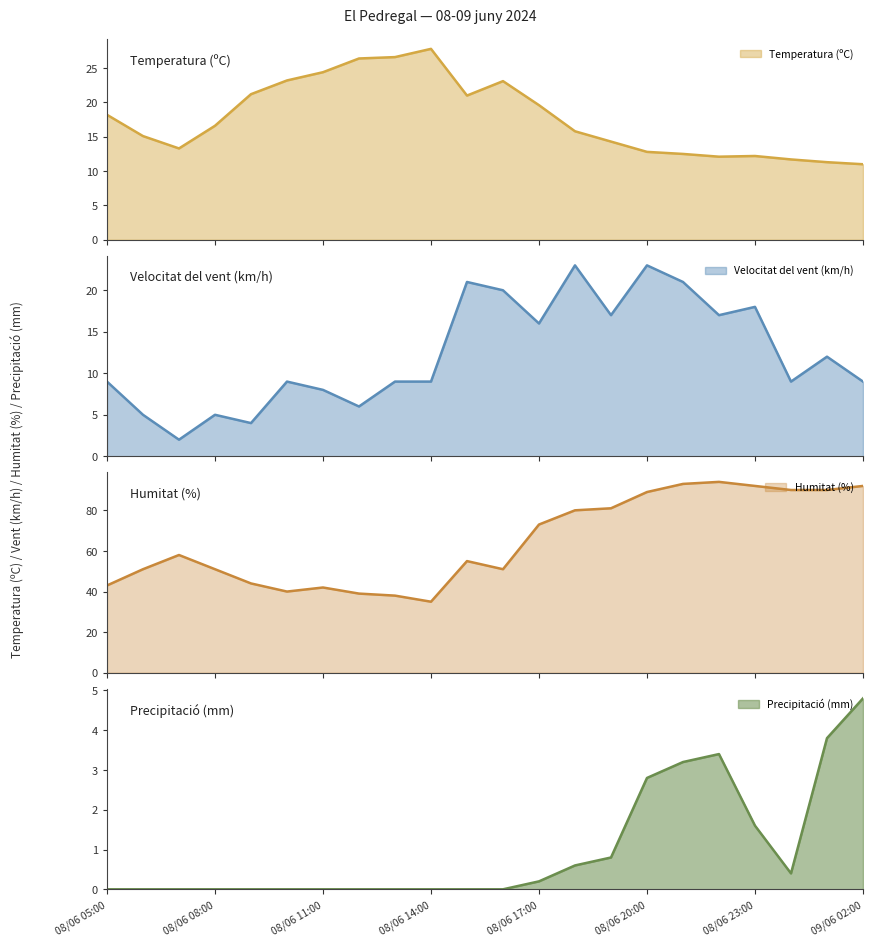

At how many categories does at least one series exceed 42?

17